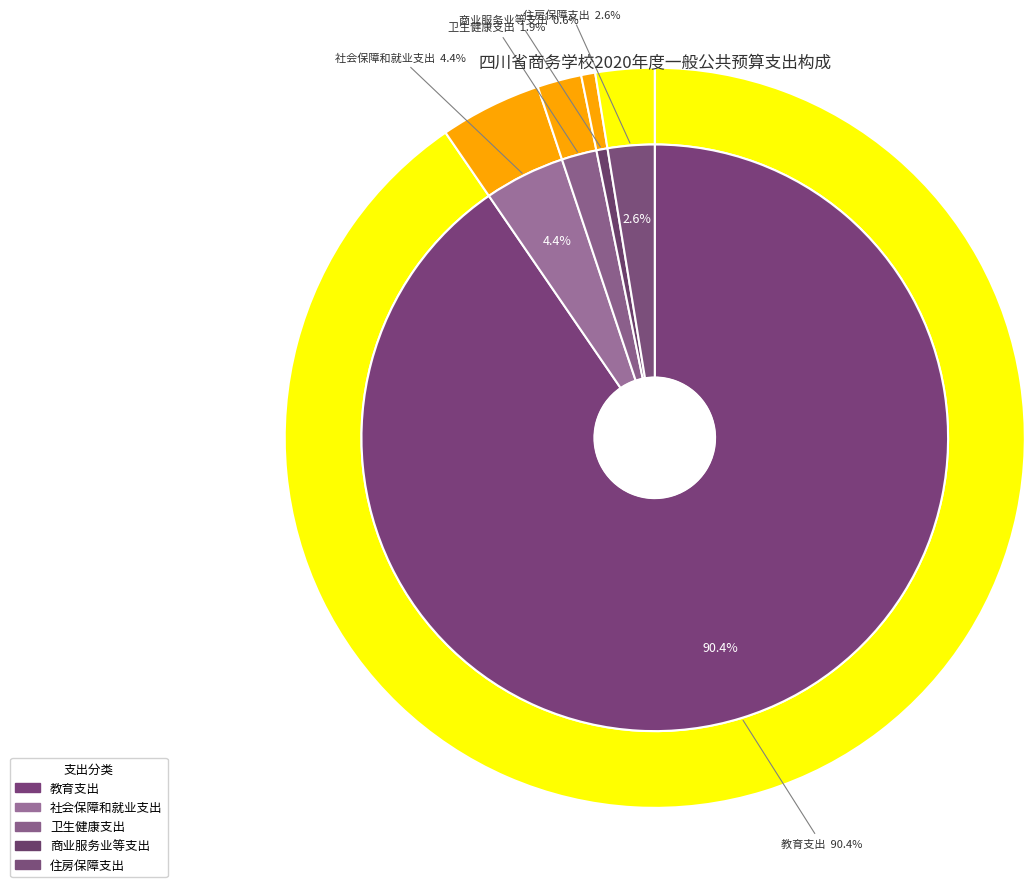

To the nearest percent, what is the combined percentage of 教育支出 and 商业服务业等支出?

91%